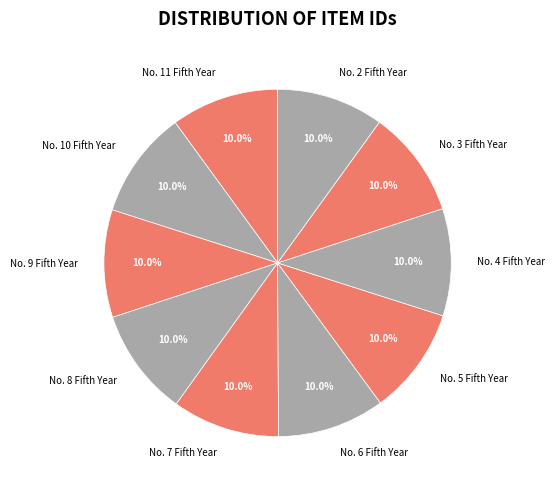

Does any single category account for the majority?

No